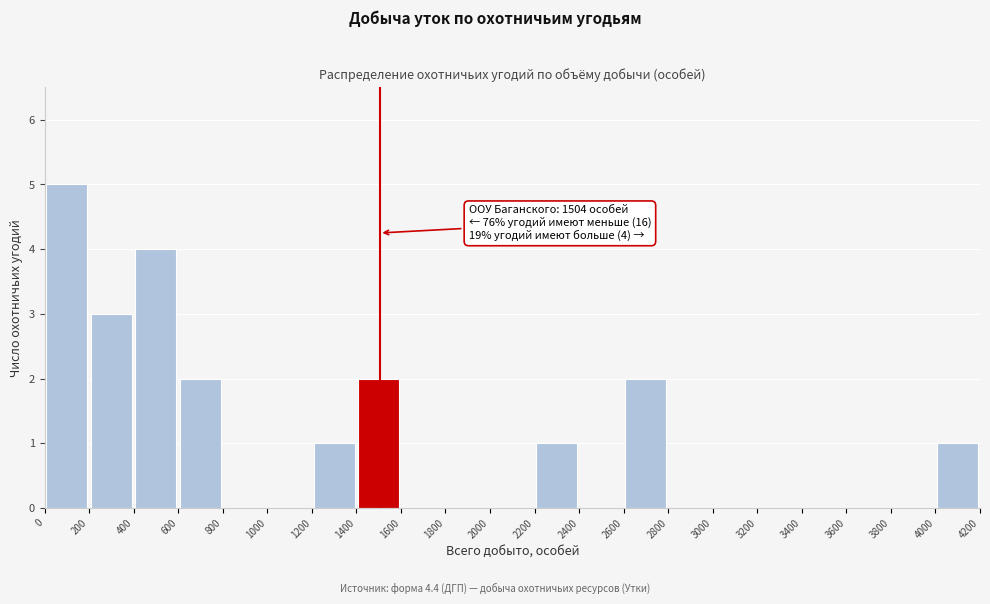

Over which range of the x-axis is the bar tallest?

0 to 200